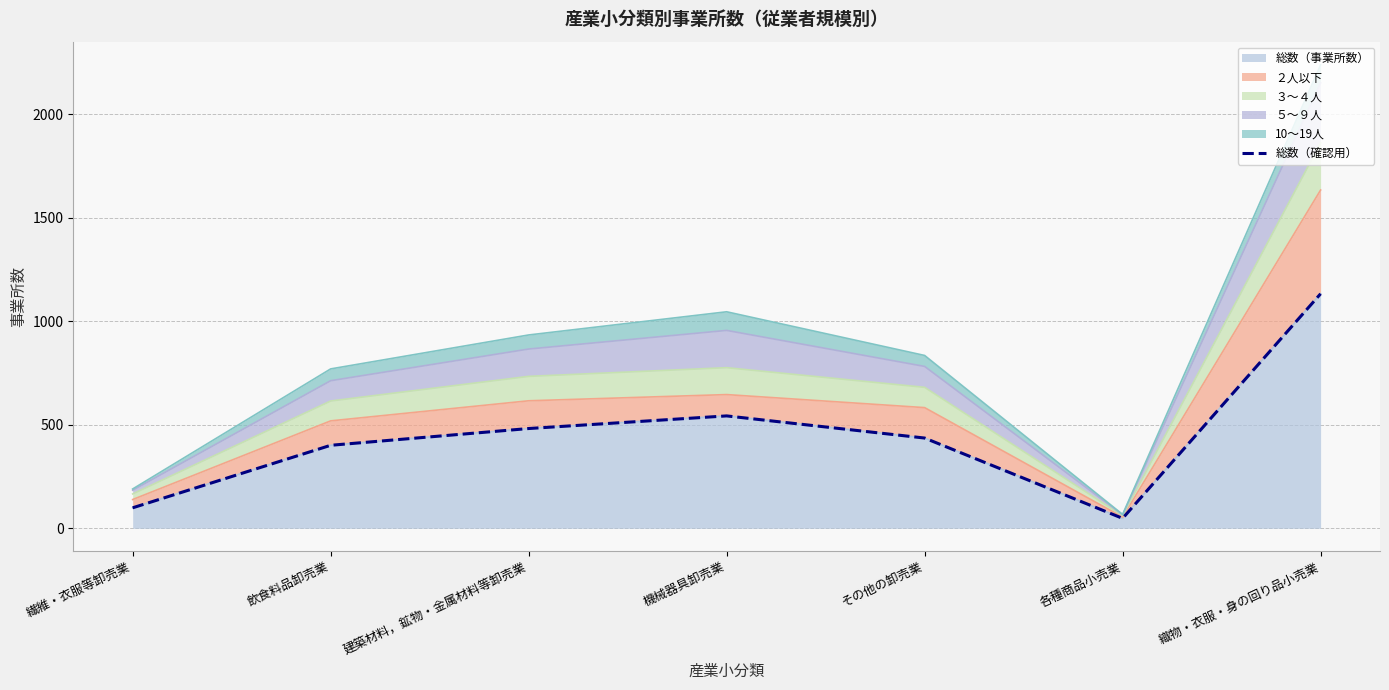

What is the sum of all values?

3142